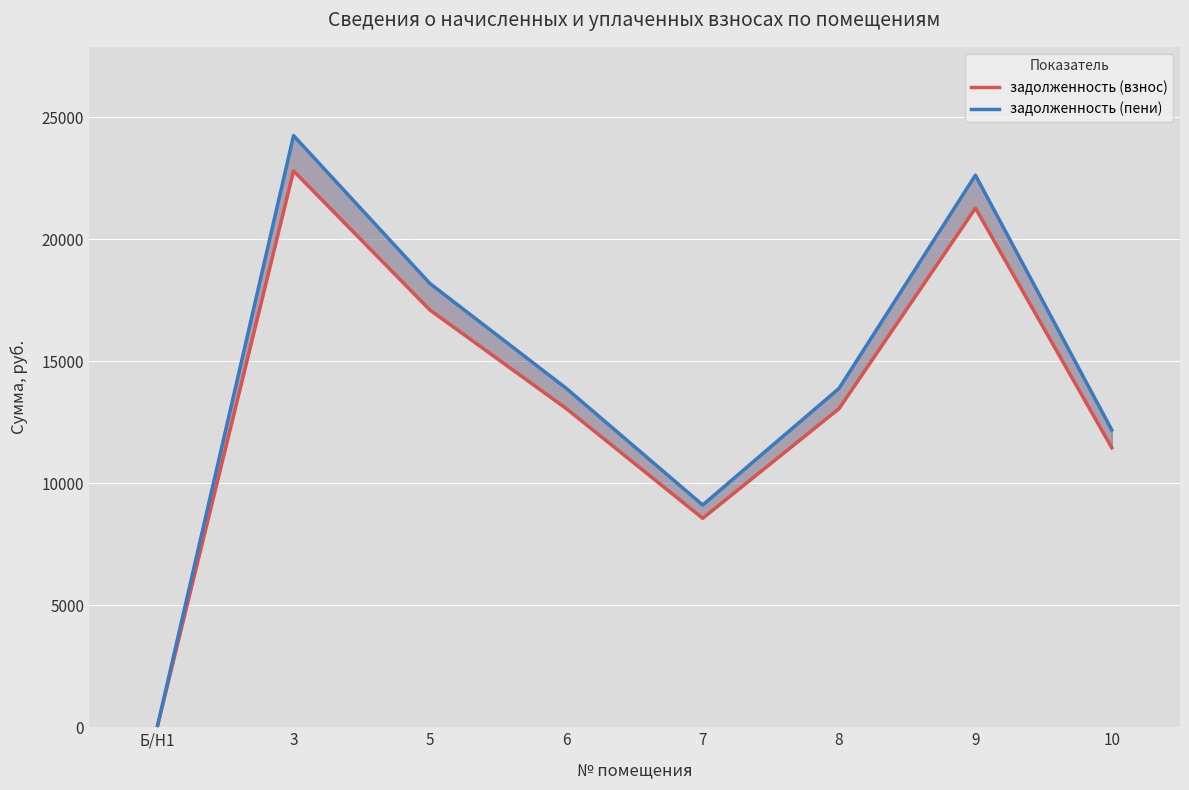

List the series in order of their overall mean, highest first.

задолженность (пени), задолженность (взнос)